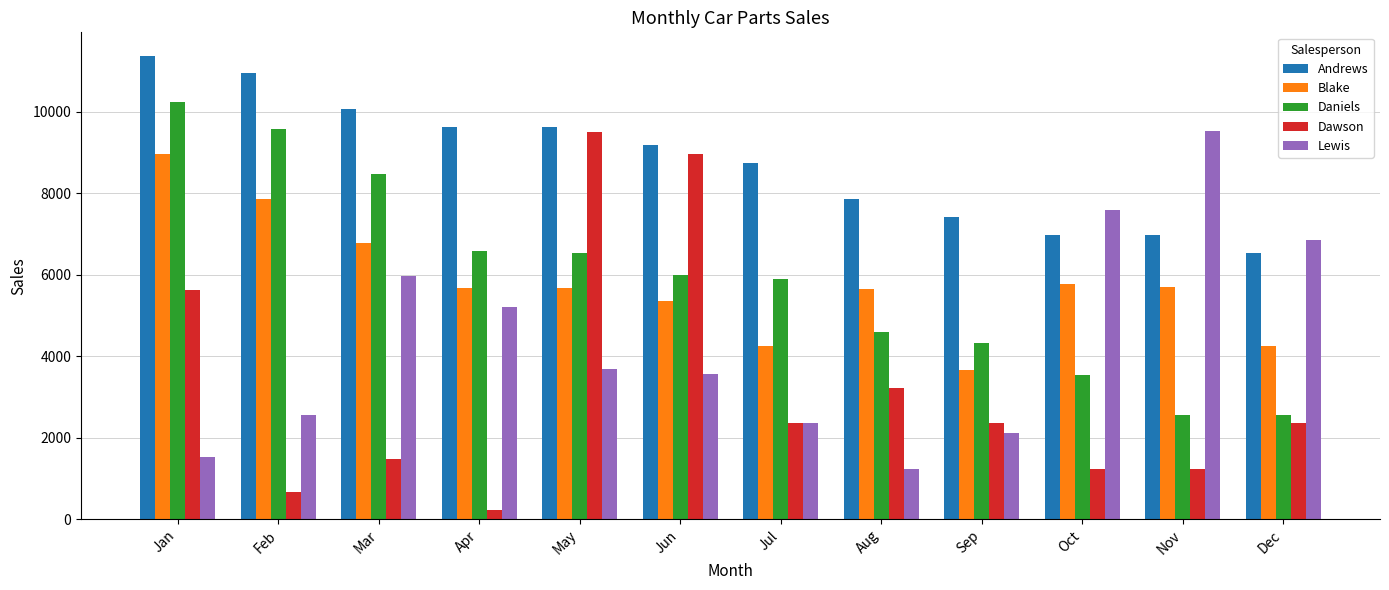

What is the total value across all series at Aug?

22563.6